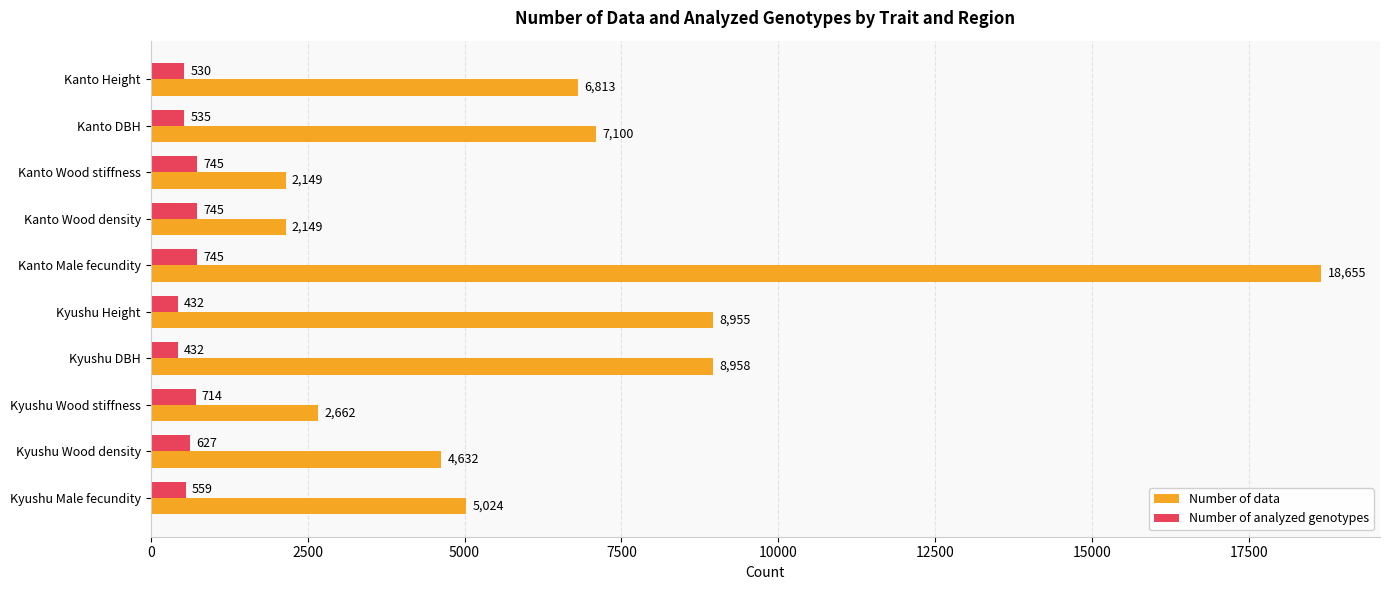

Which label corresponds to the largest value in the chart?

Kanto Male fecundity